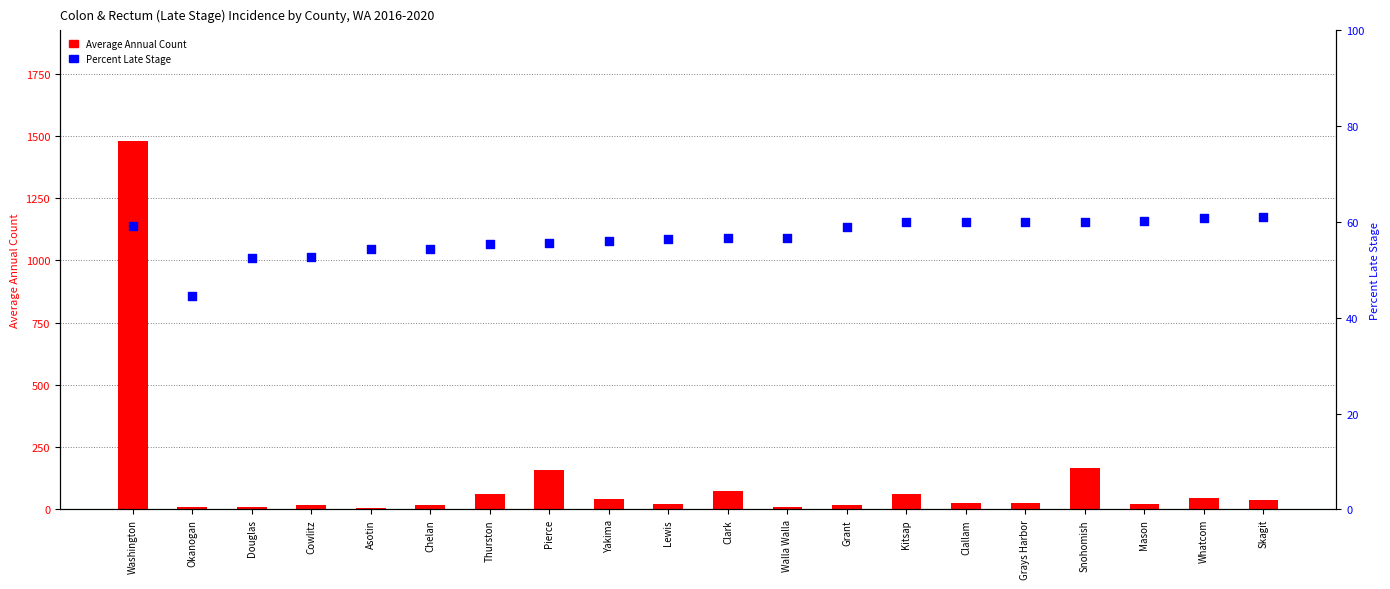

Which series contains the lowest Y value?

Average Annual Count